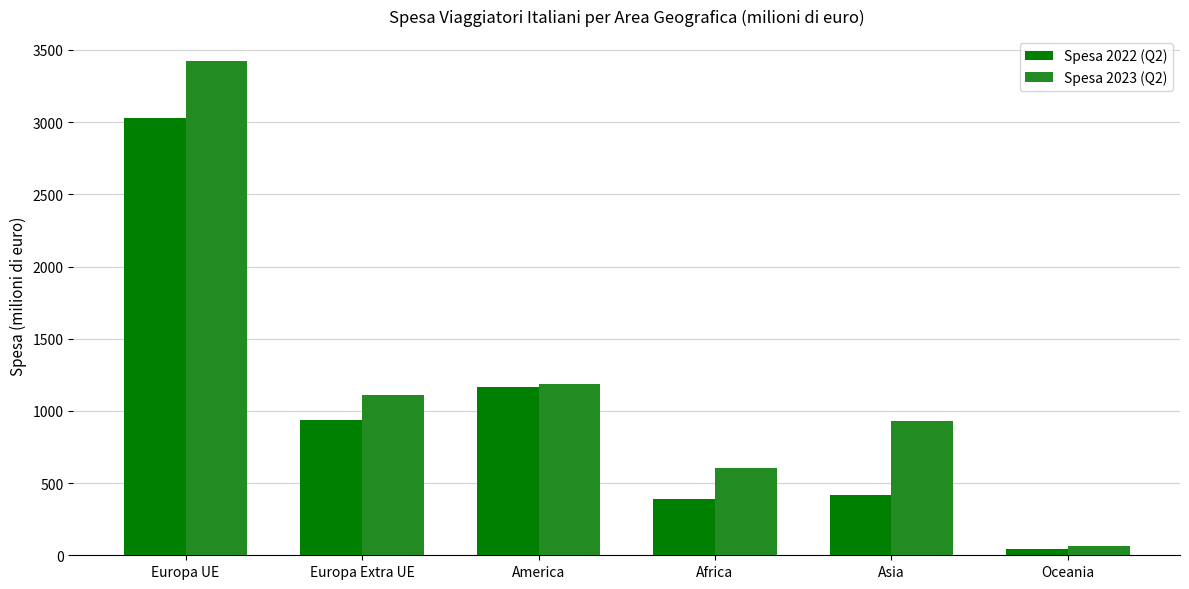

Which category has the highest value in the Spesa 2022 (Q2) series?

Europa UE